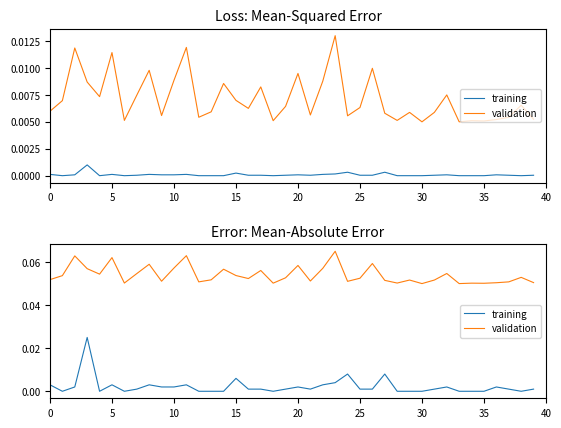

True or false: validation has more than 0 interior local peaks.

True